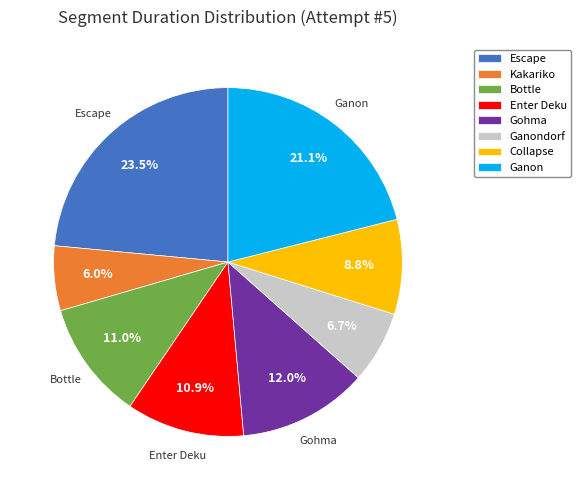

Is there any slice that represents more than half of the pie?

No